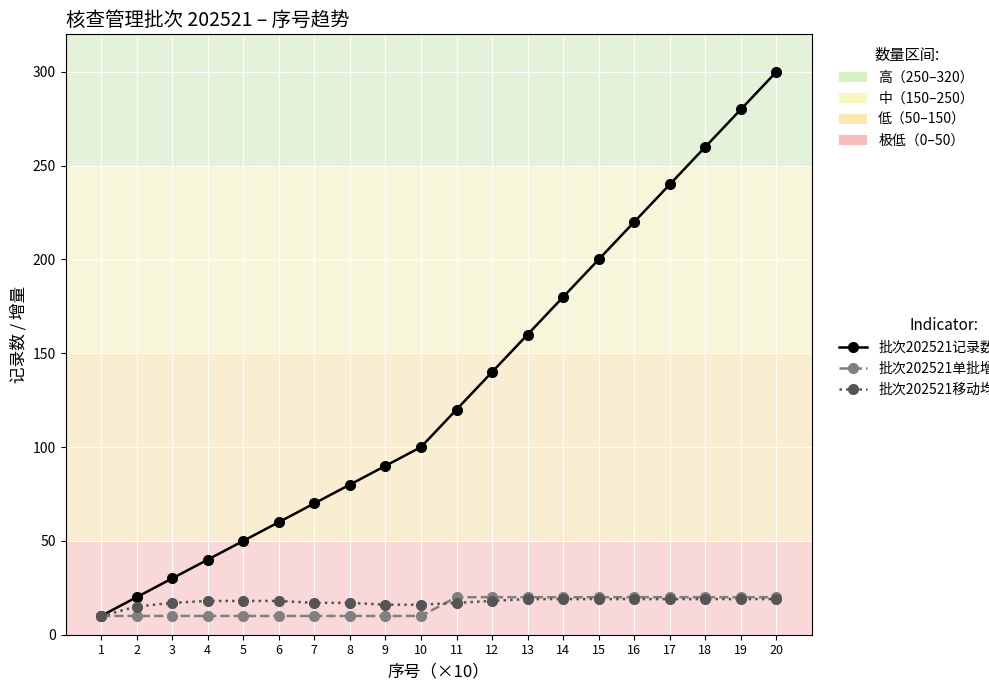

What is the greatest value displayed?

300